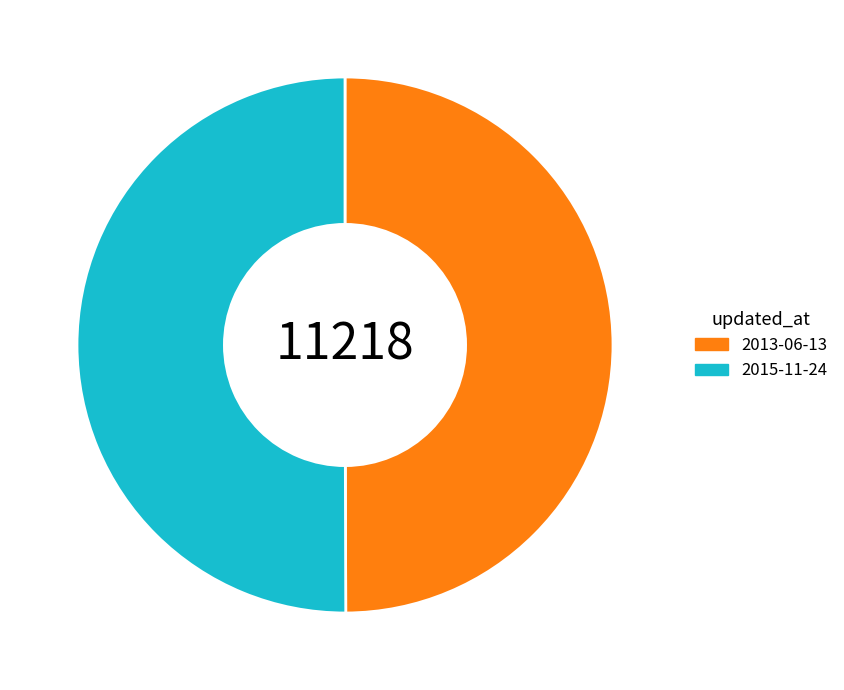

Combined, do 2015-11-24 and 2013-06-13 account for over 50%?

Yes